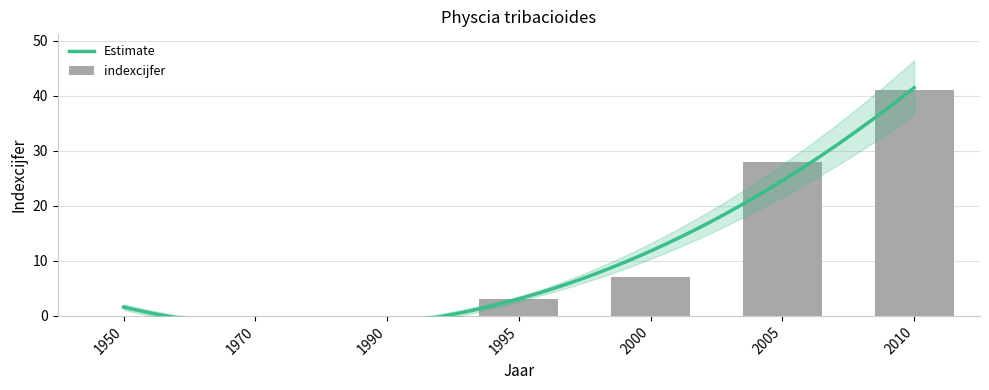

Reading left to right, transcribe all the data shown in this chart.

1950=0	1970=0	1990=0	1995=3	2000=7	2005=28	2010=41